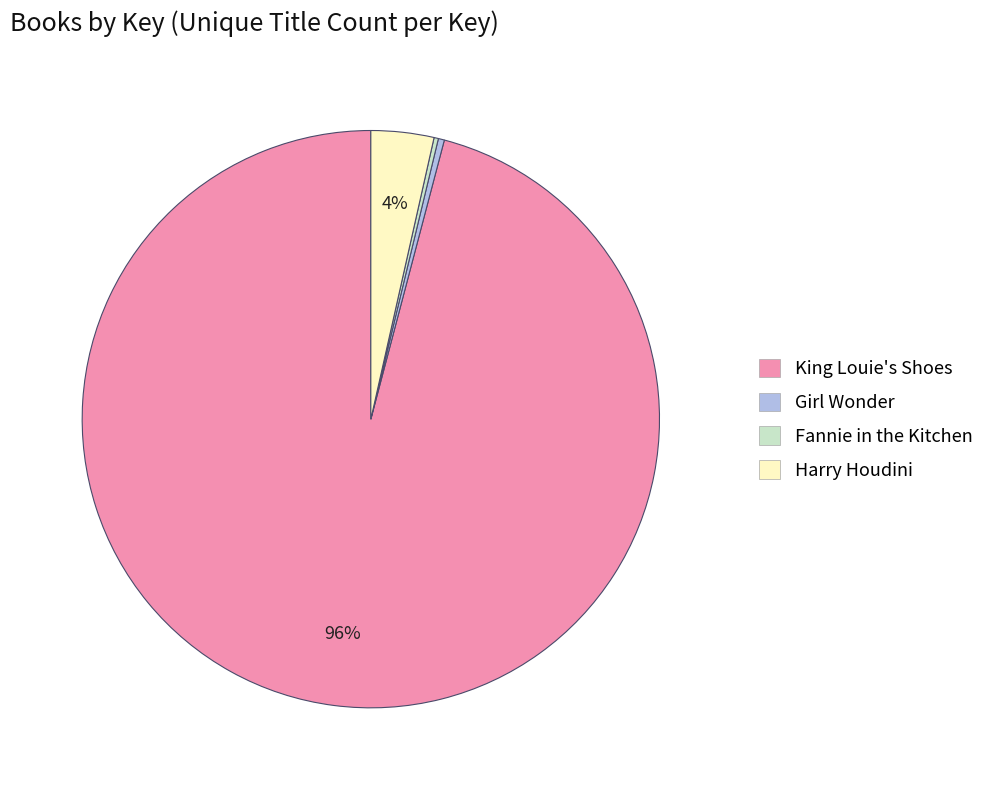

To the nearest percent, what is the average slice percentage?

25%